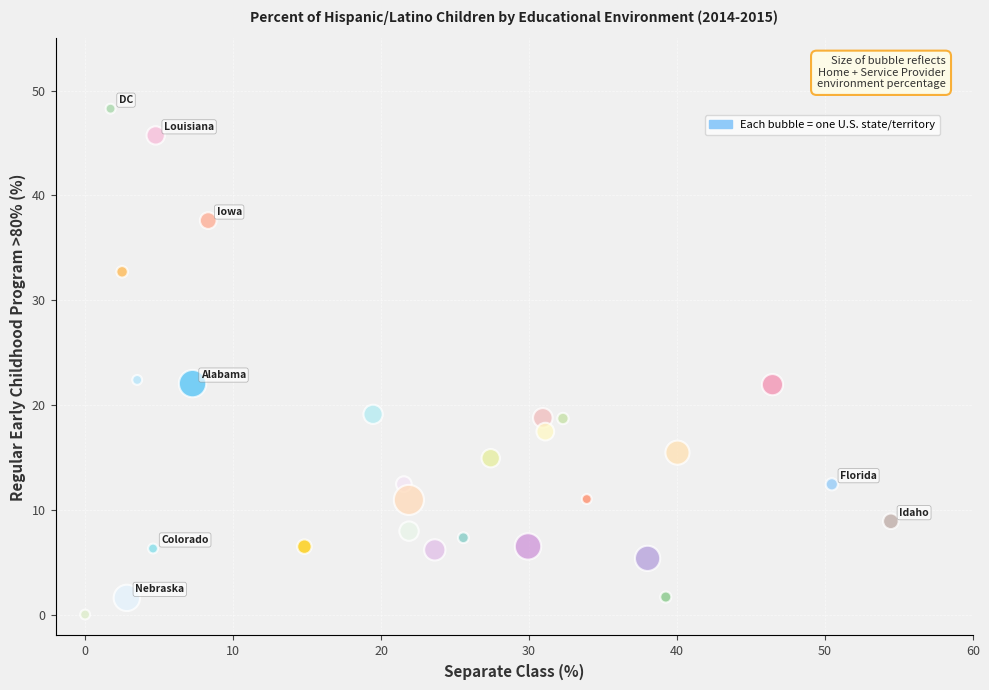

What is the range of X values (max minus min)?

54.5